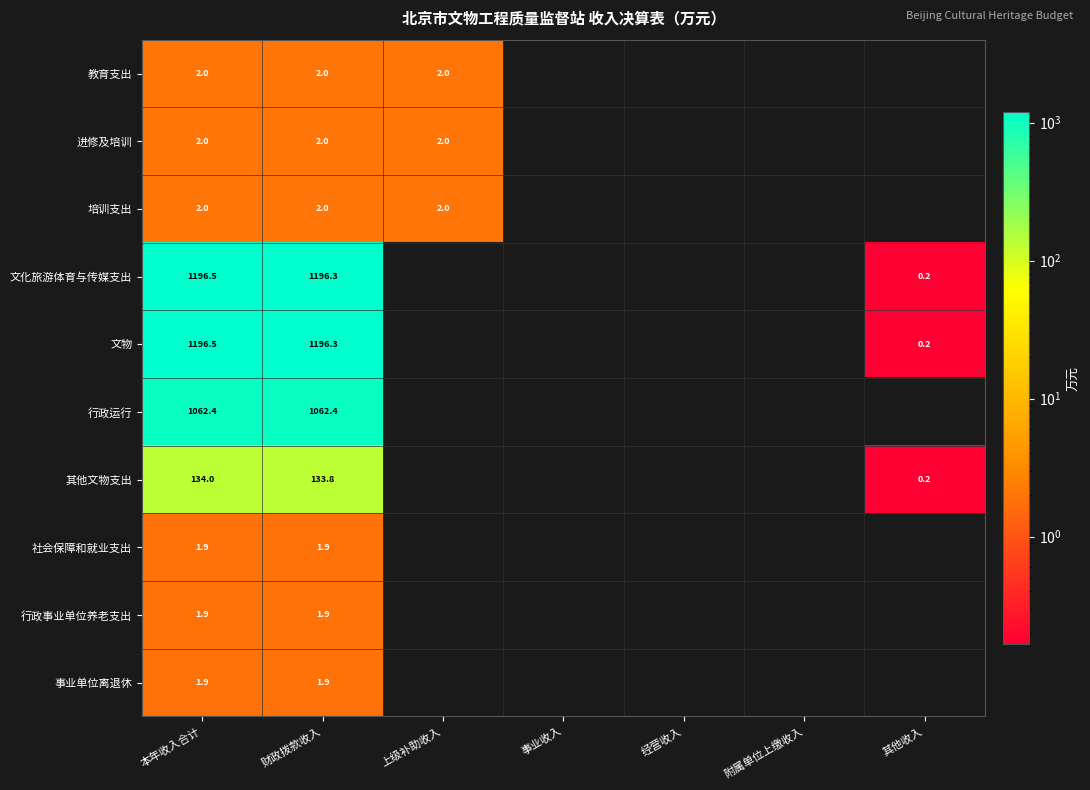

Rank the series by their maximum value, from highest to lowest.

文化旅游体育与传媒支出, 文物, 行政运行, 其他文物支出, 教育支出, 进修及培训, 培训支出, 社会保障和就业支出, 行政事业单位养老支出, 事业单位离退休